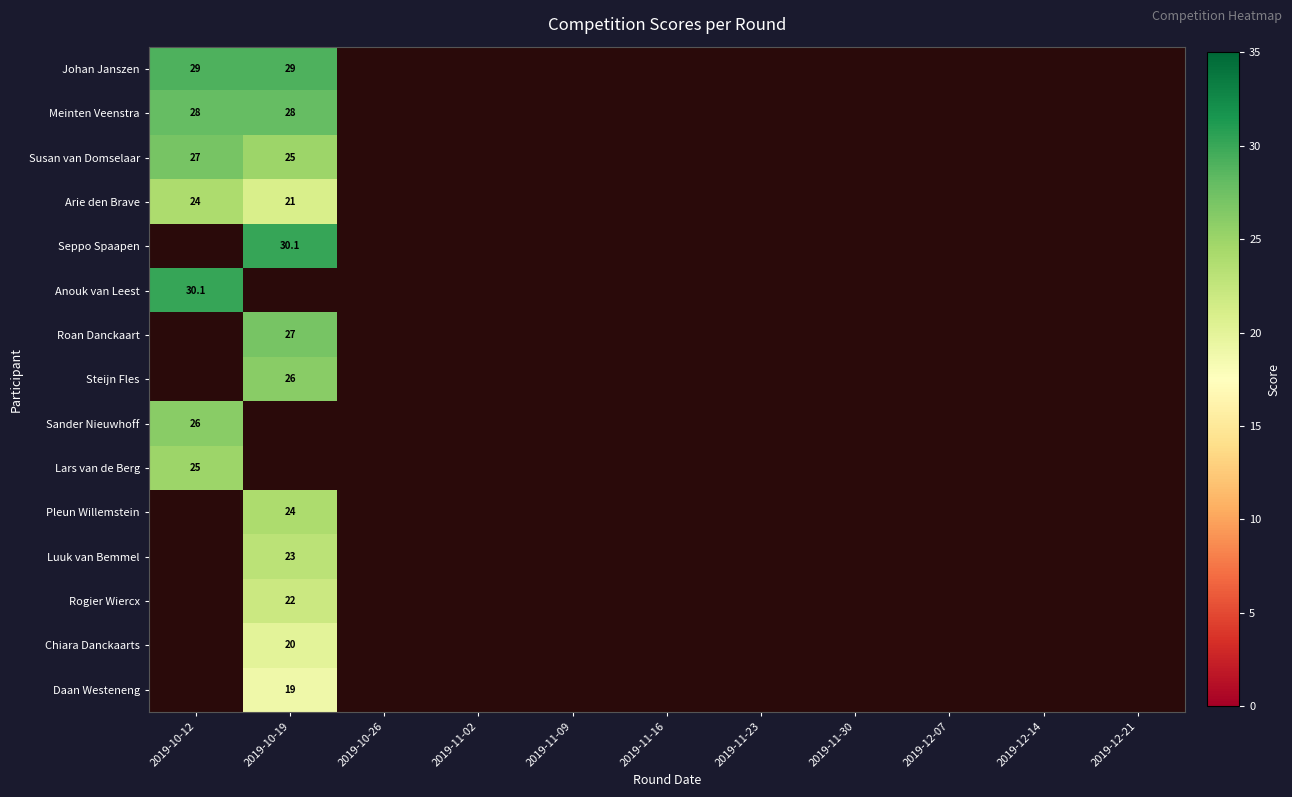

Is it true that Arie den Brave equals 24.0 at 2019-10-12?

True